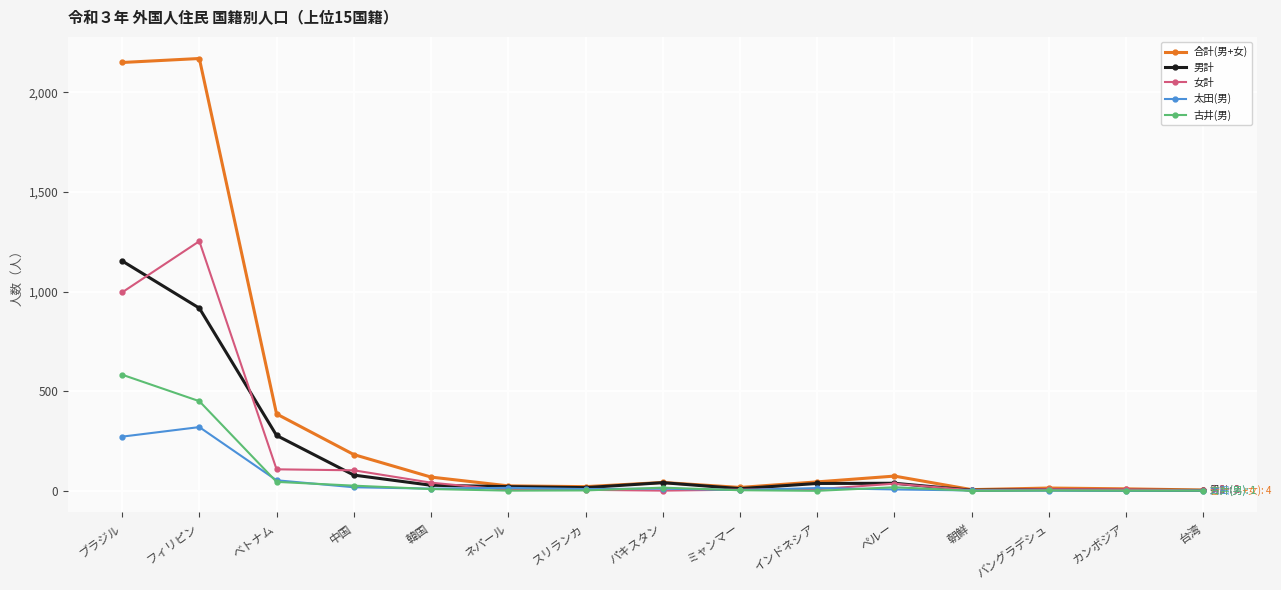

How many lines are shown in the chart?

5